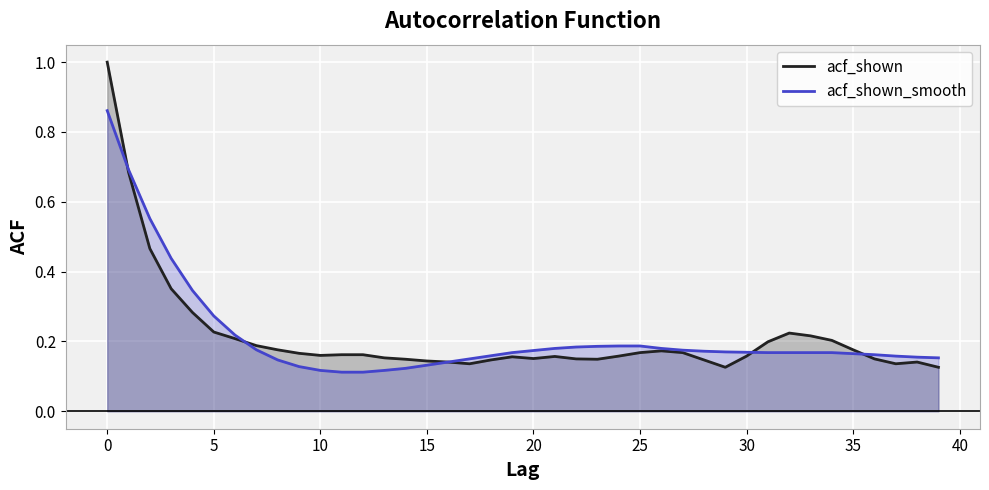

Rank the series at 38 from highest to lowest value.

acf_shown_smooth, acf_shown